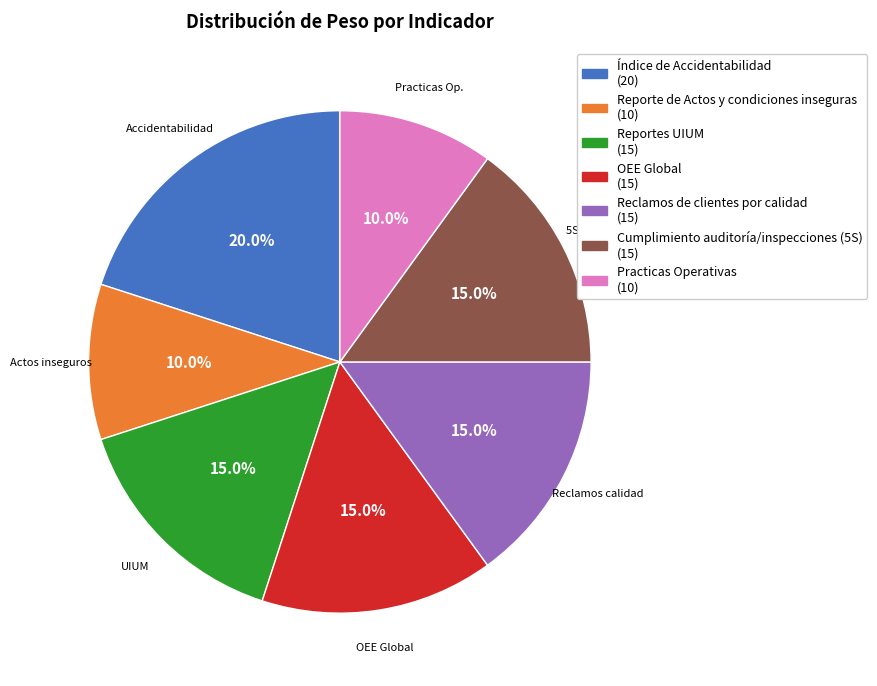

Is Reclamos de clientes por calidad the majority of the pie?

No